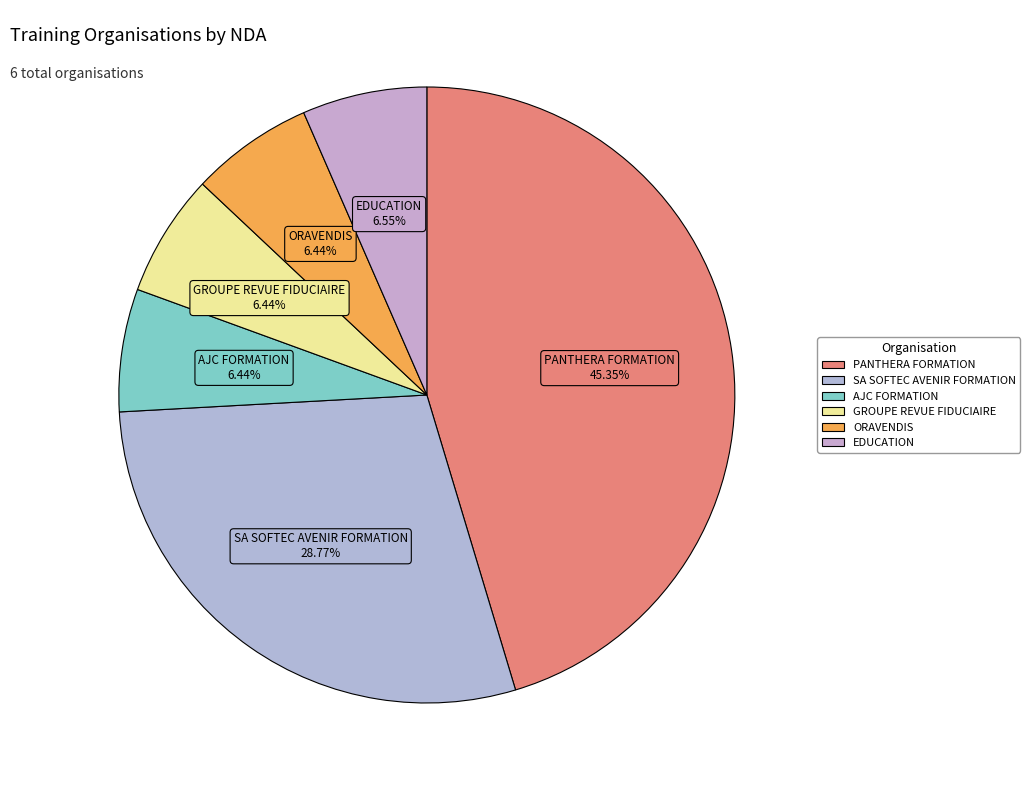

Does any single category account for the majority?

No